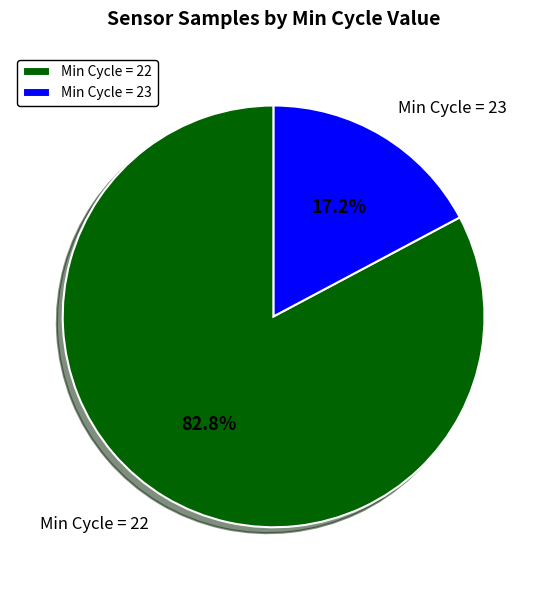

Is there any slice that represents more than half of the pie?

Yes